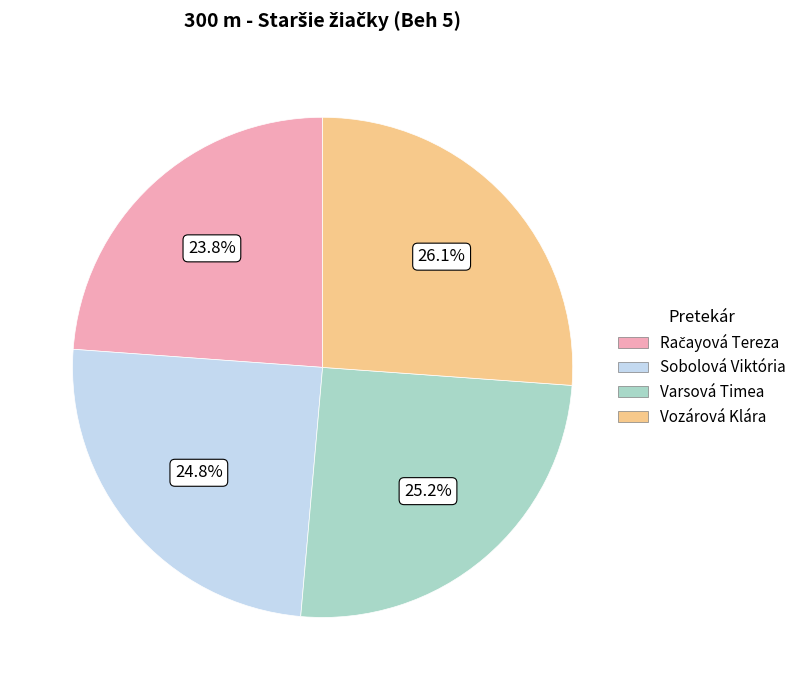

Count the number of slices in the pie.

4